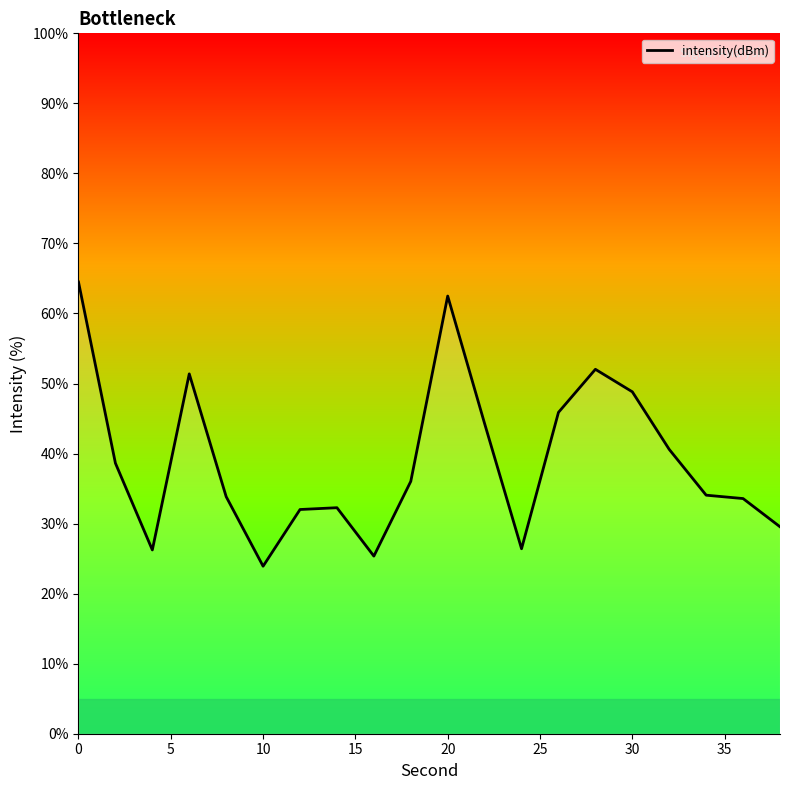

What is the smallest value displayed?

23.9